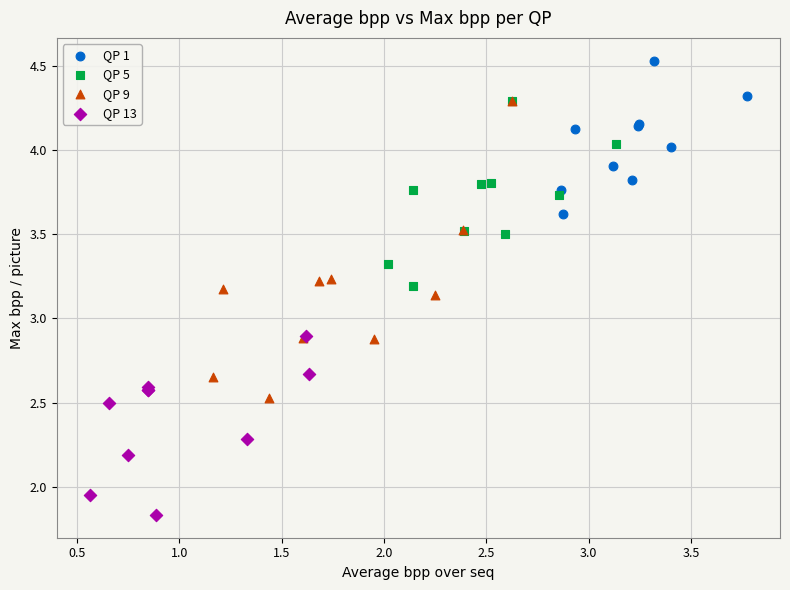

Which series reaches the minimum Y coordinate?

QP 13